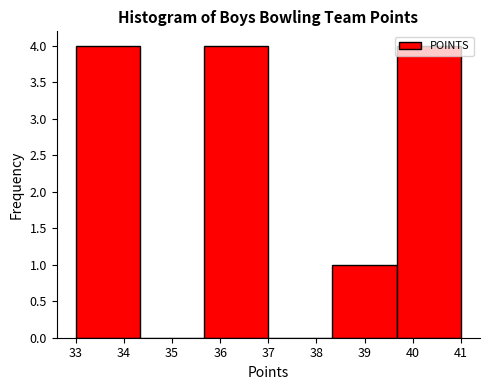

What is the height of the bar covering 35.7 to 37.0 on the x-axis? Neither the bar edges nor the heights are printed on the chart, so give them approximately, as read against the axes.

4